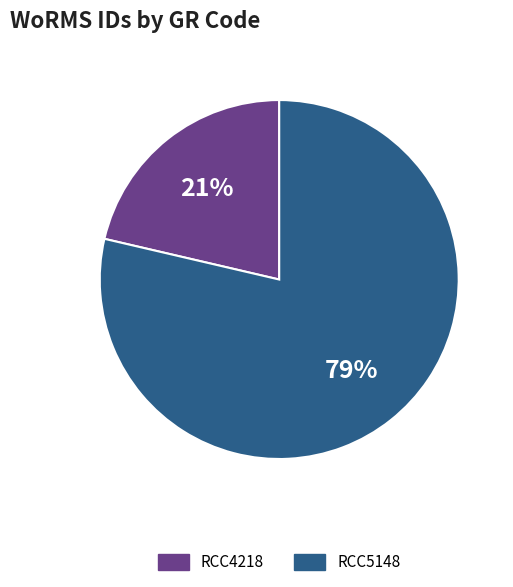

Do RCC4218 and RCC5148 together represent more than half of the pie?

Yes